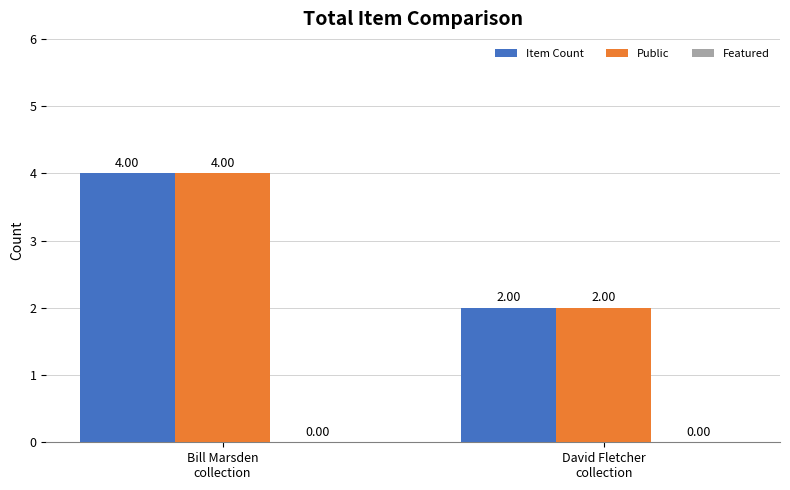

What is the sum of all Item Count values?

6